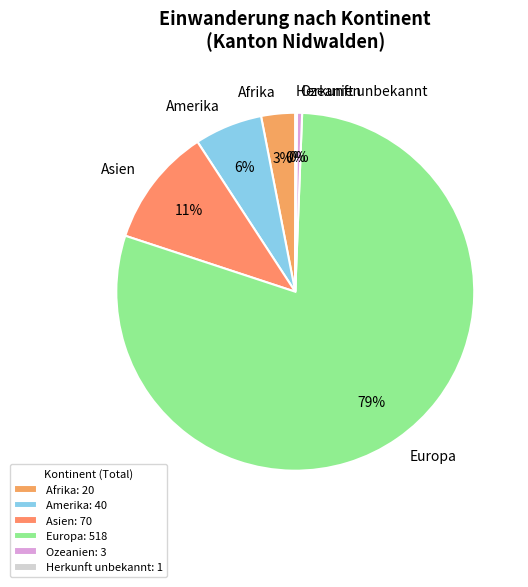

Is it true that Amerika is 6% of the pie?

True